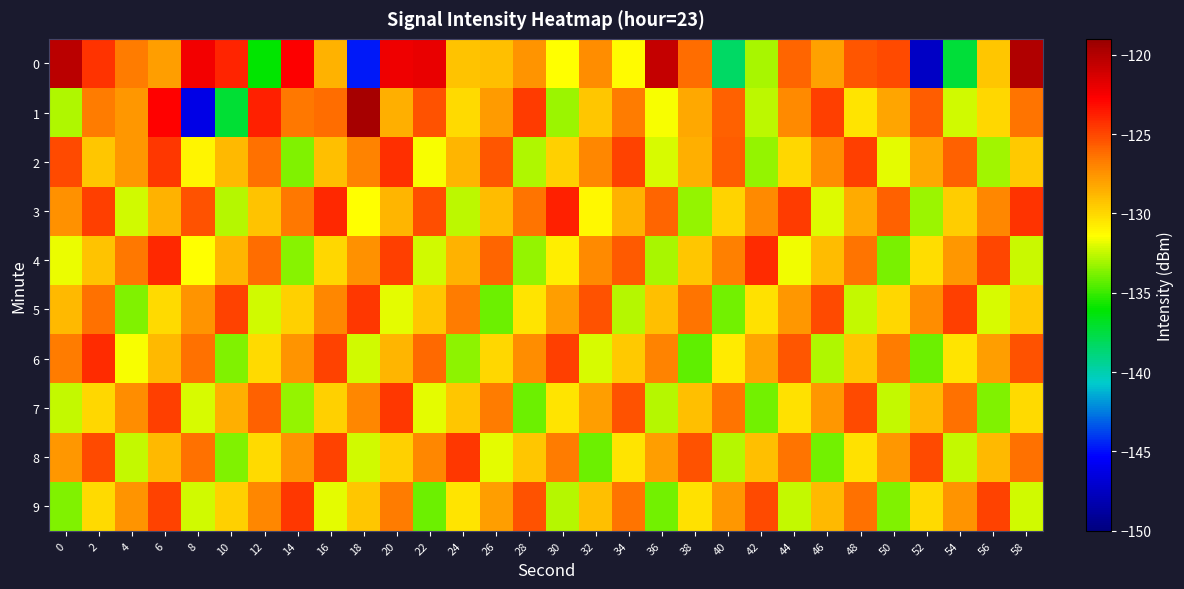

What is the spread (max minus min) of values at 32?

8.8